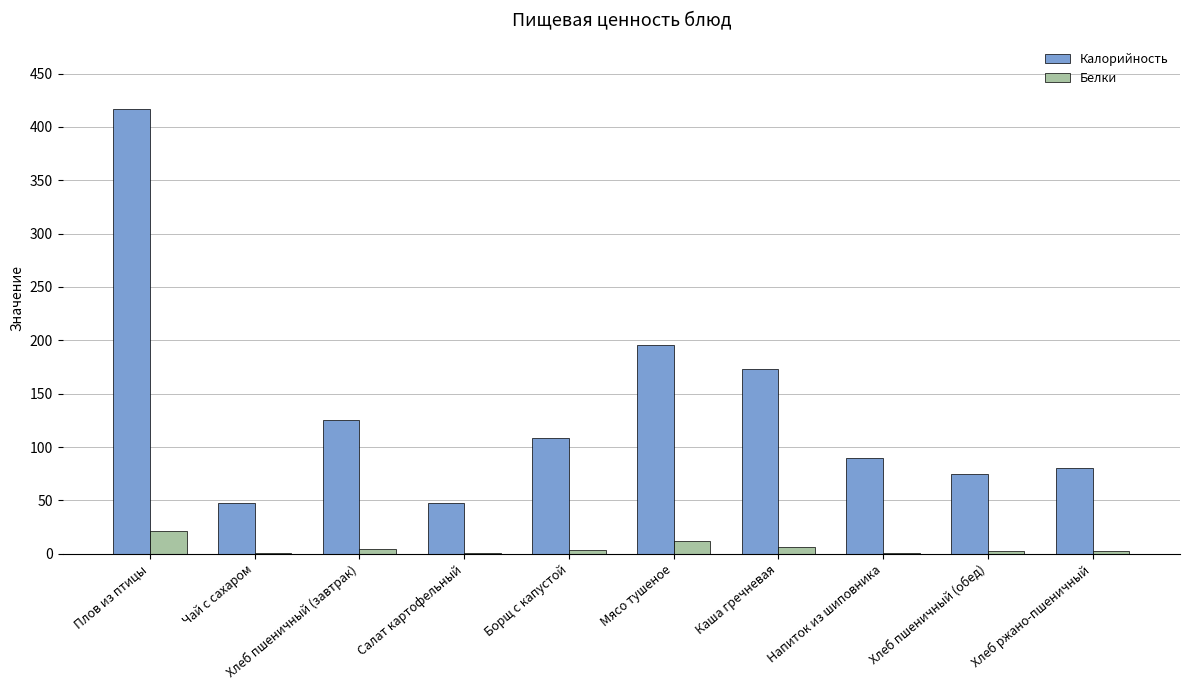

What is the highest value of the Калорийность series?

417.0